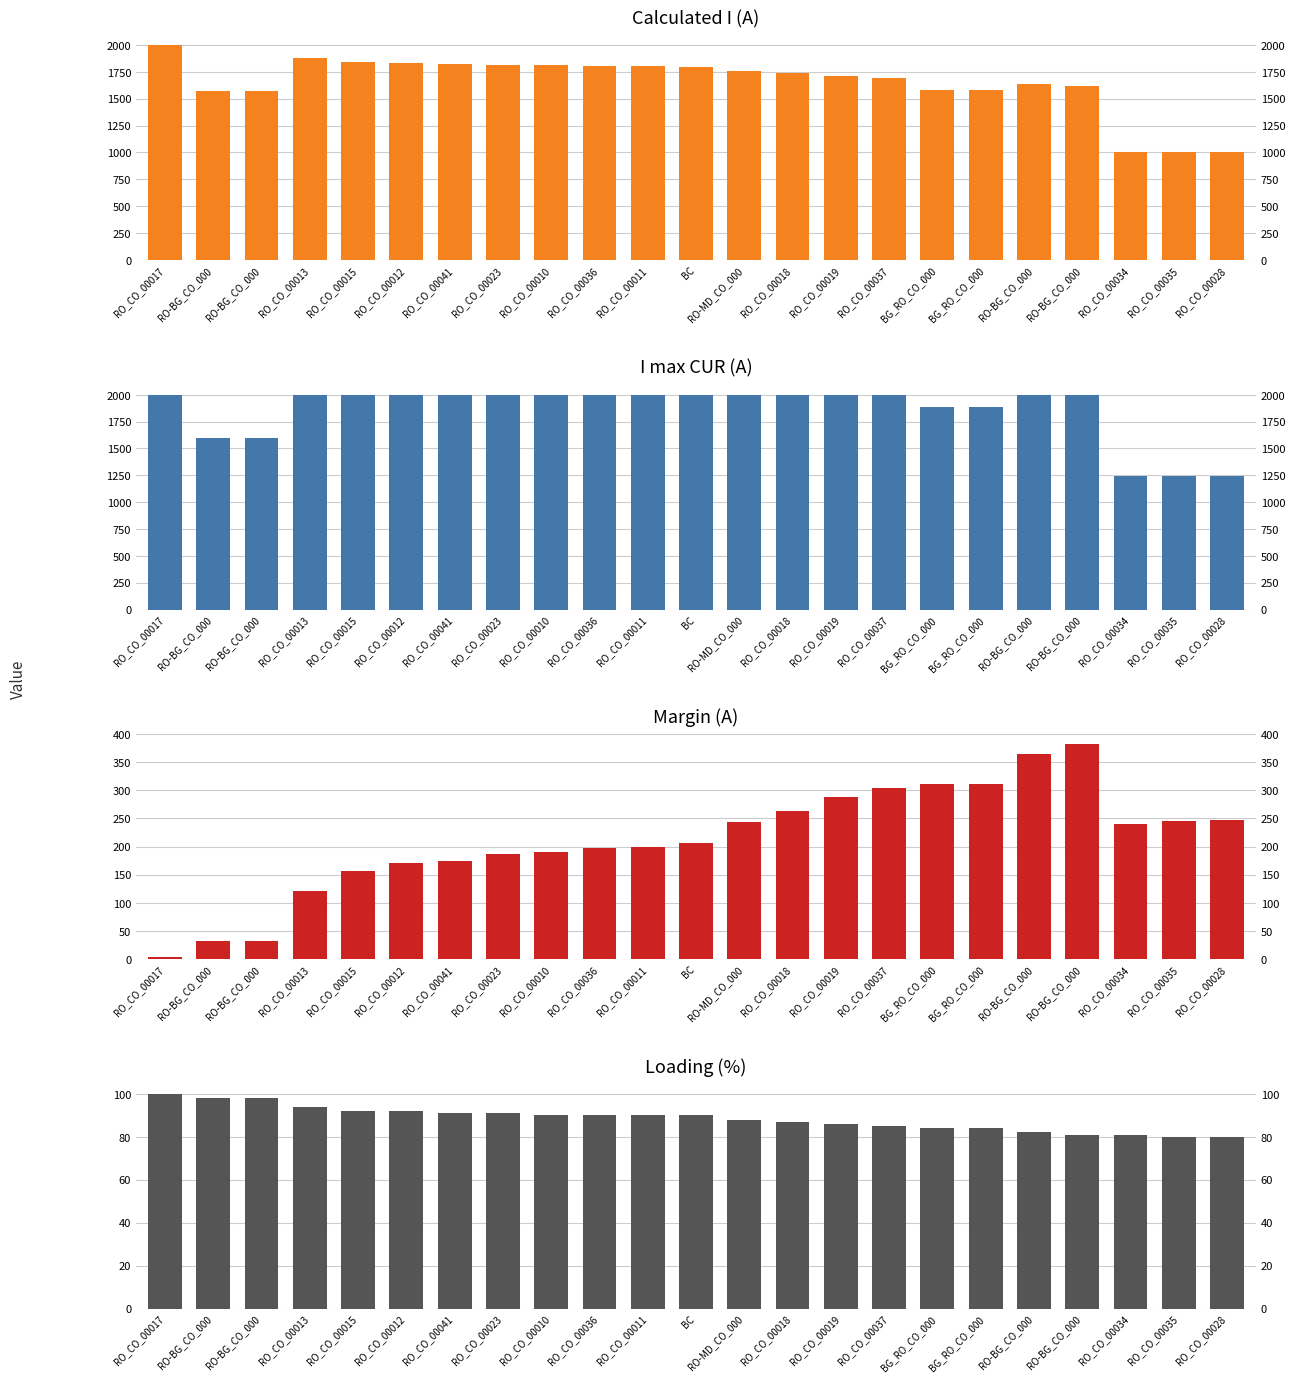

Between RO-BG_CO_000 and RO_CO_00034, which is larger?

RO-BG_CO_000